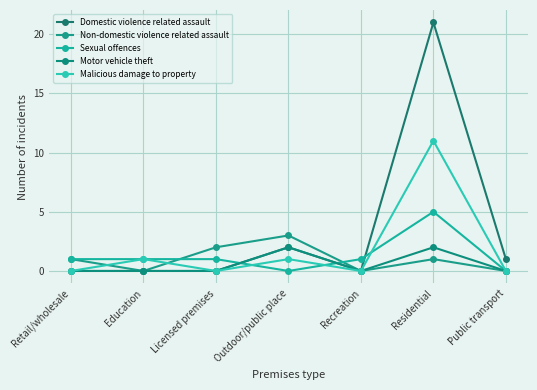

Which series has the largest range (max minus min)?

Domestic violence related assault